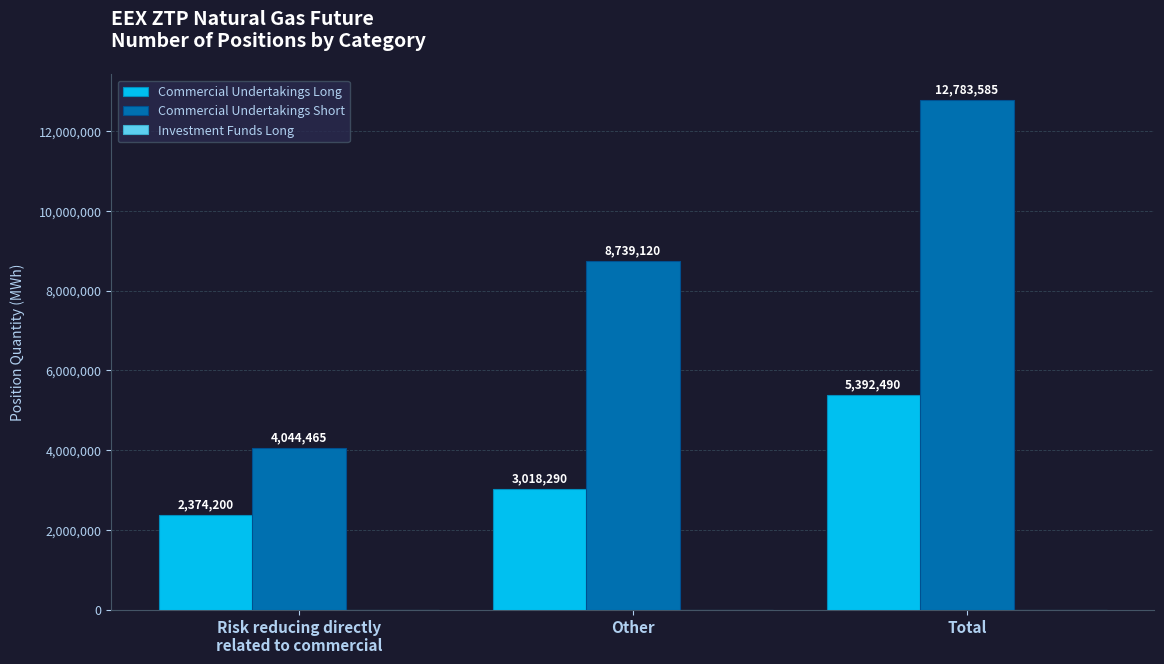

True or false: Commercial Undertakings Long has a value of 5392490 at Total.

True